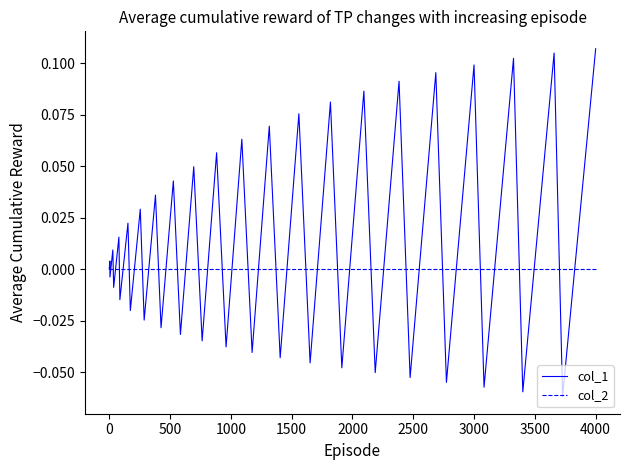

Which series has the widest spread of values?

col_1